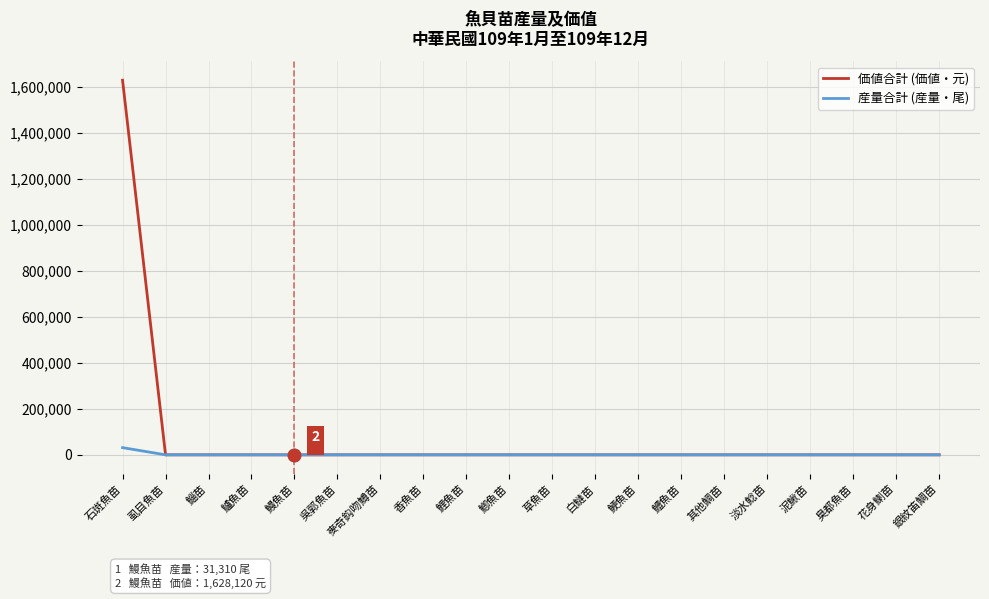

Which category has the highest value in the 価値合計 (価値・元) series?

石斑魚苗